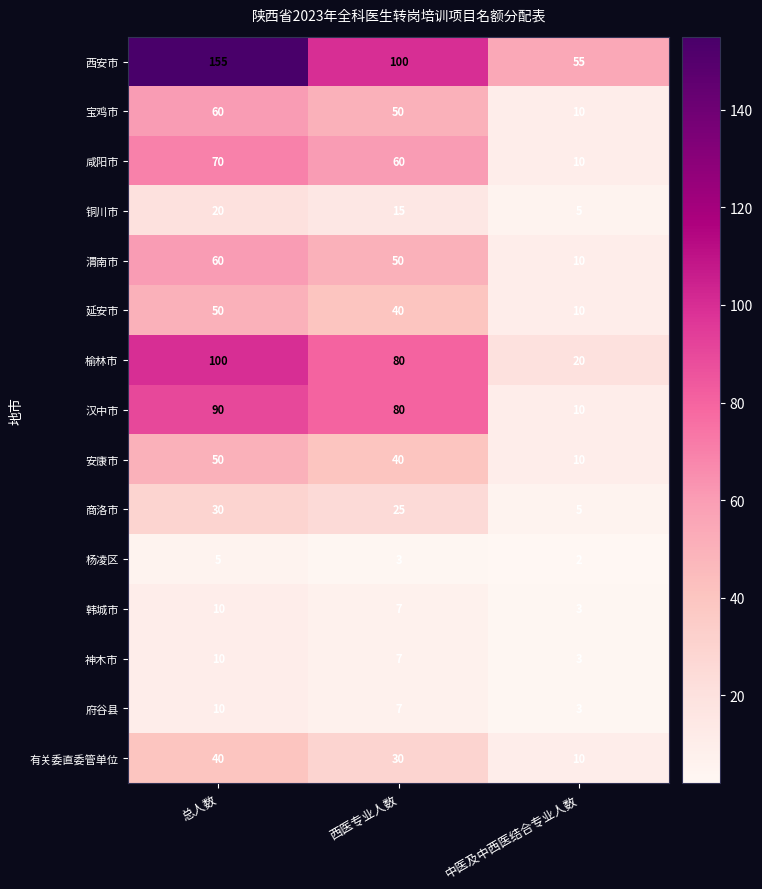

What is the sum of all 韩城市 values?

20